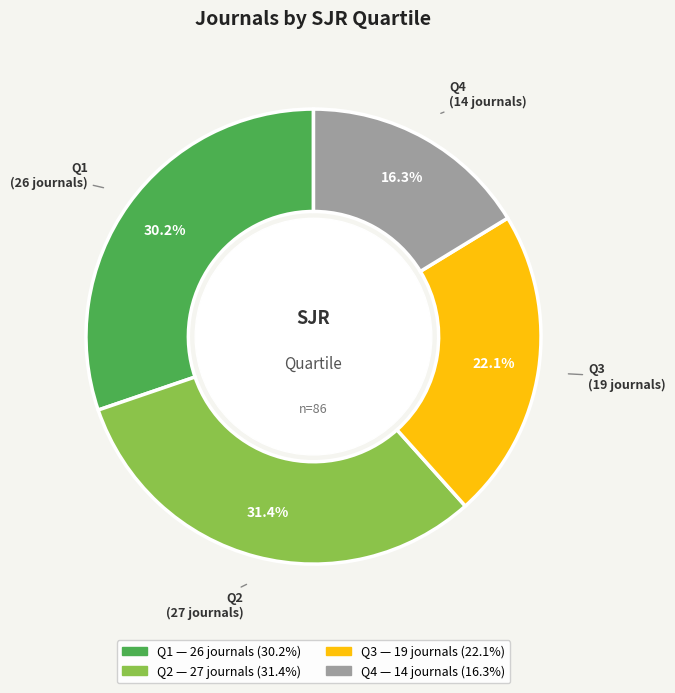

How many segments does this pie chart have?

4